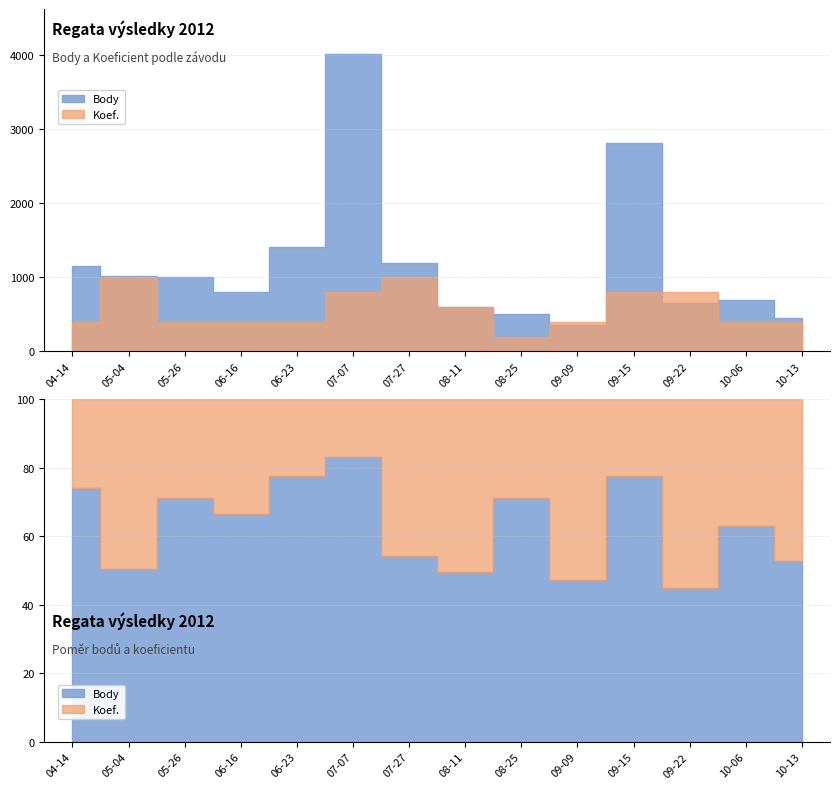

Where does the Body series first go above 998?

2012-04-14